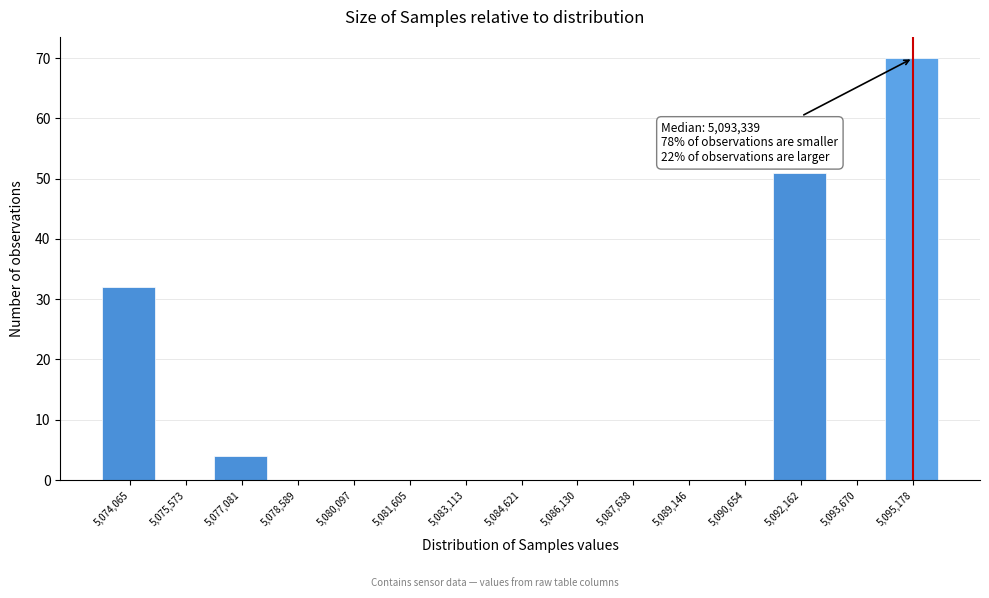

Reading left to right, what are all the values shown in this chart?

5,074,065=32	5,075,573=0	5,077,081=4	5,078,589=0	5,080,097=0	5,081,605=0	5,083,113=0	5,084,621=0	5,086,130=0	5,087,638=0	5,089,146=0	5,090,654=0	5,092,162=51	5,093,670=0	5,095,178=70